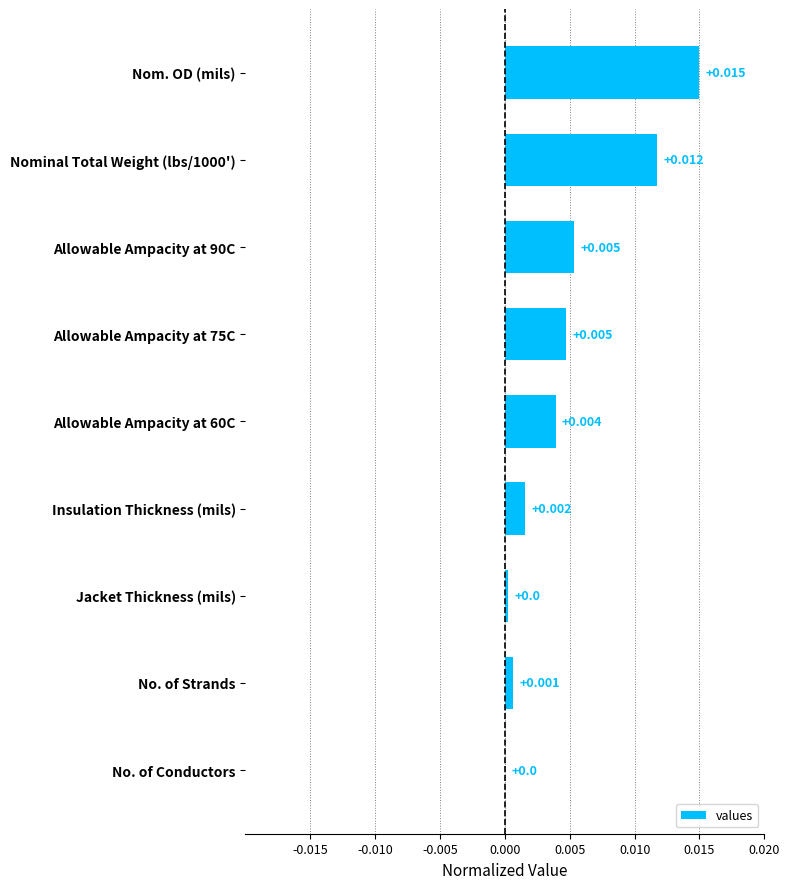

Between No. of Conductors and Insulation Thickness (mils), which is larger?

Insulation Thickness (mils)